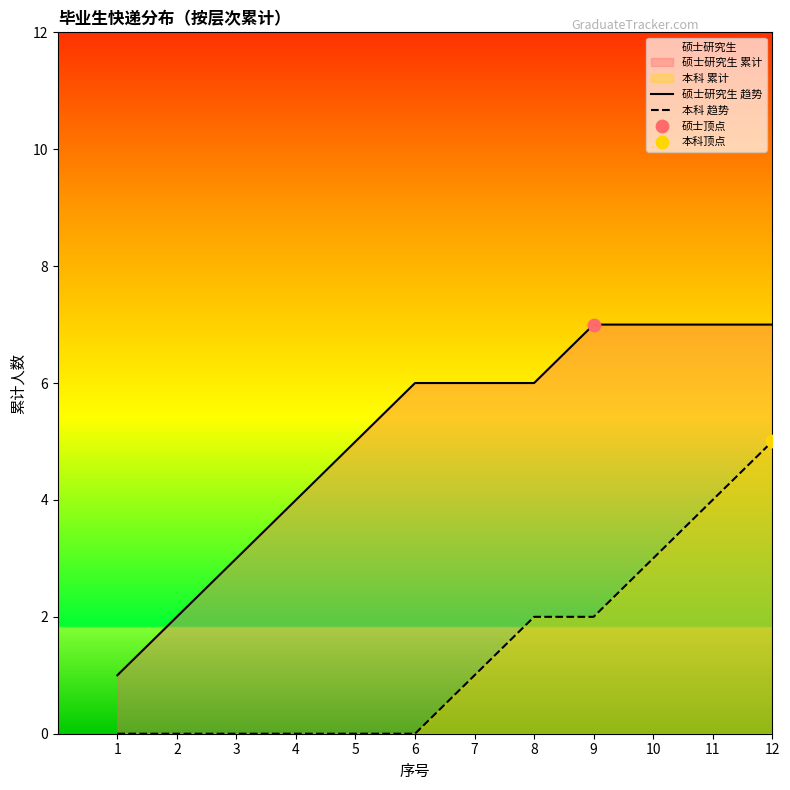

Is the value of 本科 趋势 at 2 greater than the value of 硕士研究生 趋势 at 6?

No